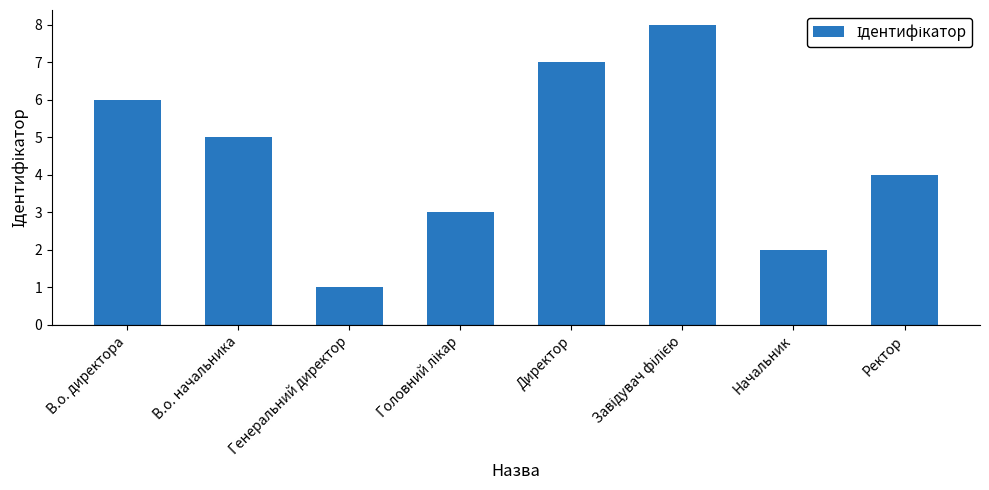

Reading left to right, list all the values displayed in this chart.

6	5	1	3	7	8	2	4